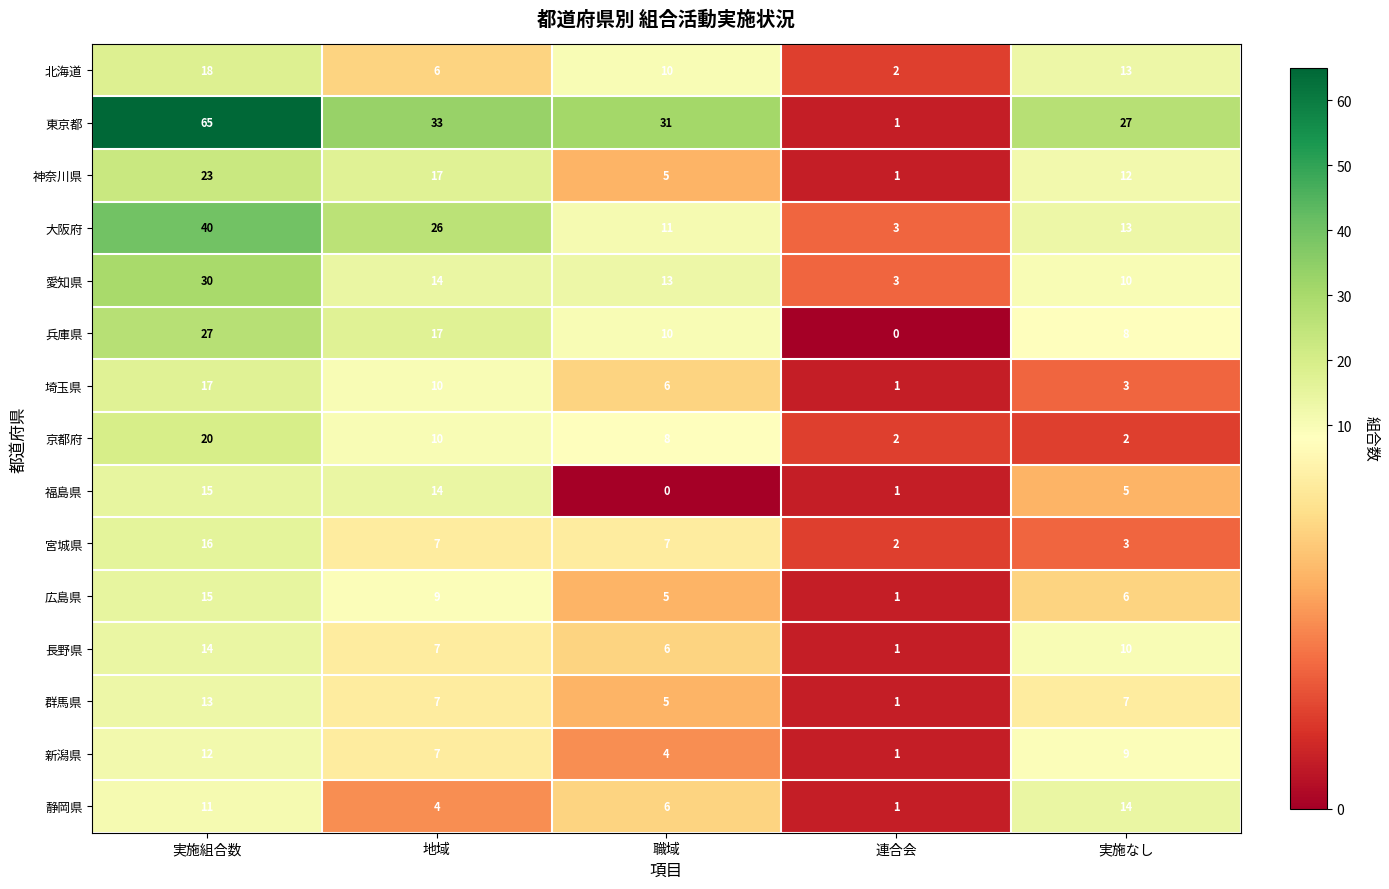

At which category is the sum across all series the highest?

実施組合数